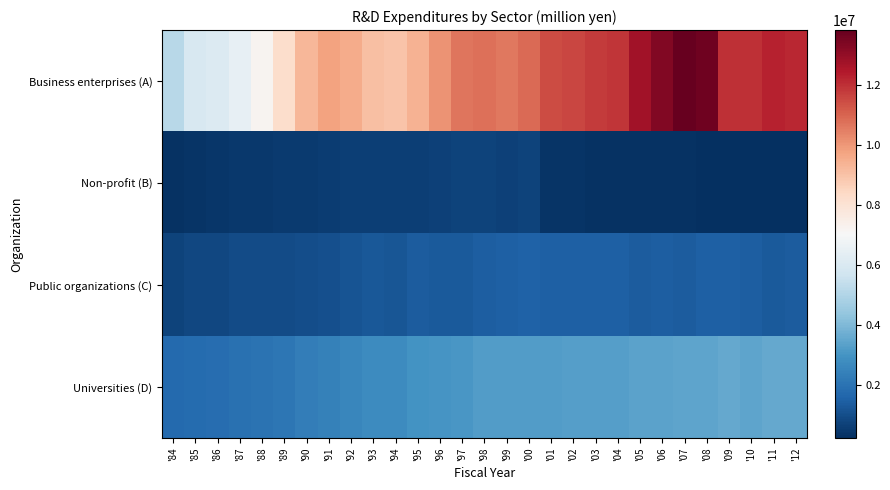

Count the number of categories in the chart.

29